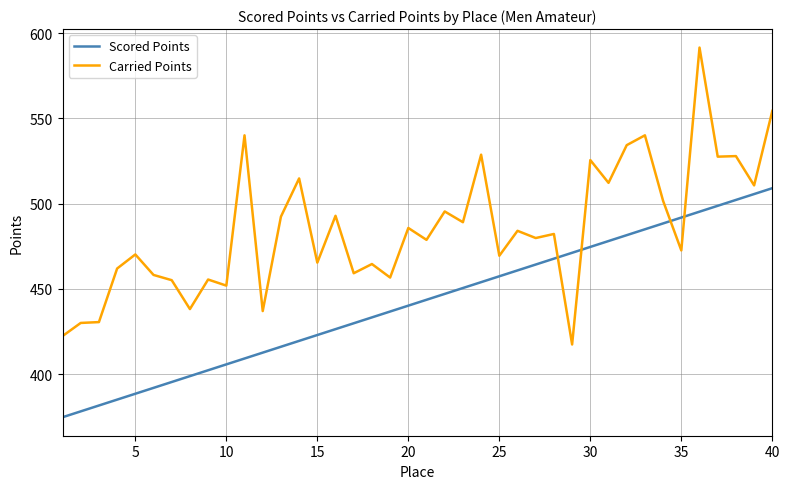

True or false: Scored Points and Carried Points intersect in this chart.

True